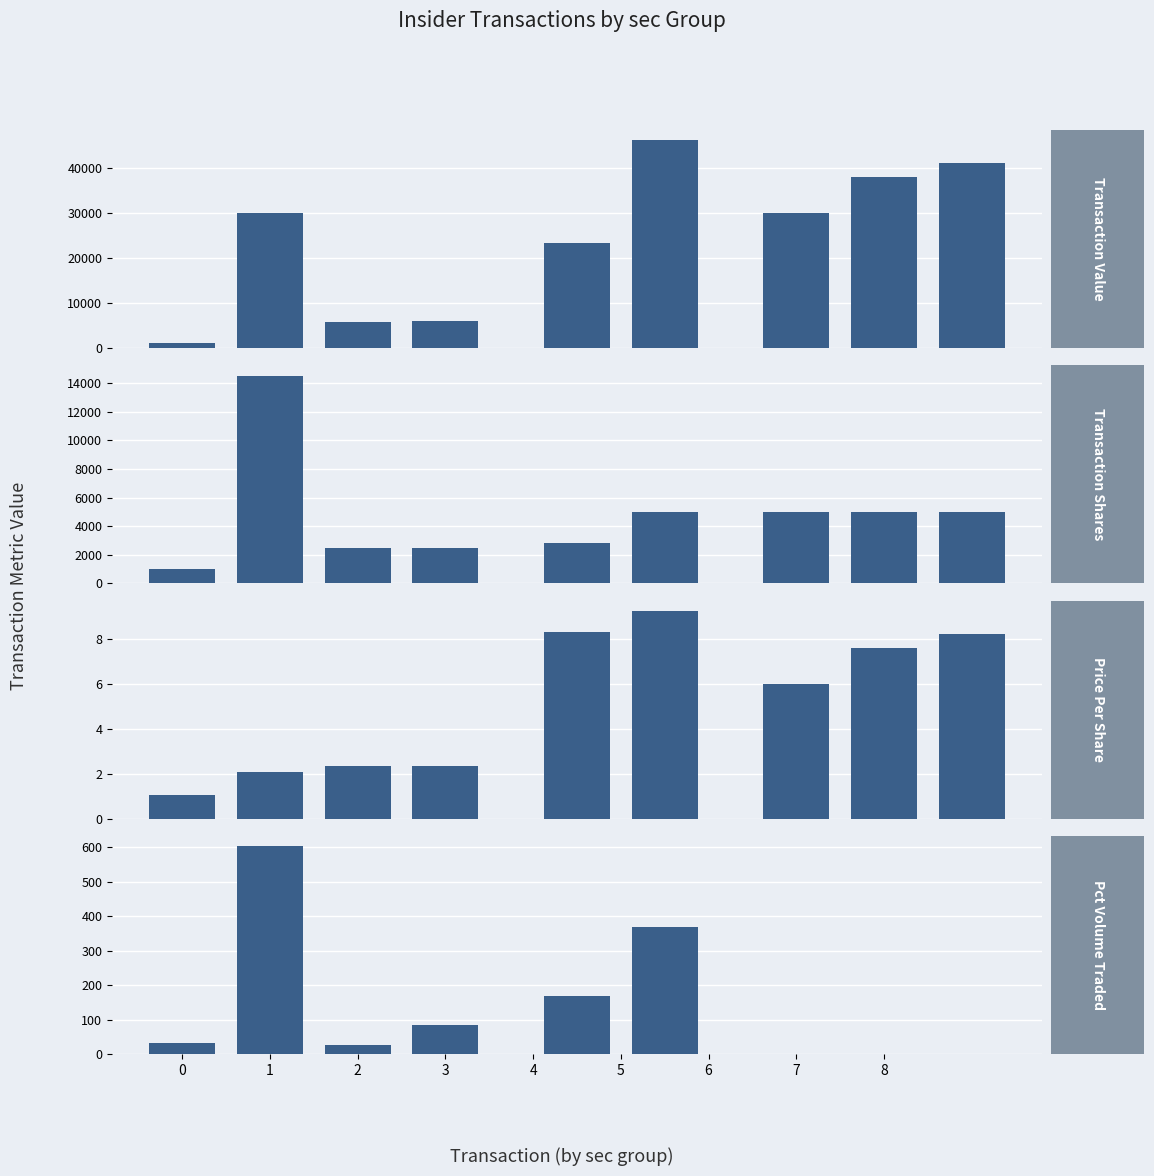

How many bars are there in total?

36